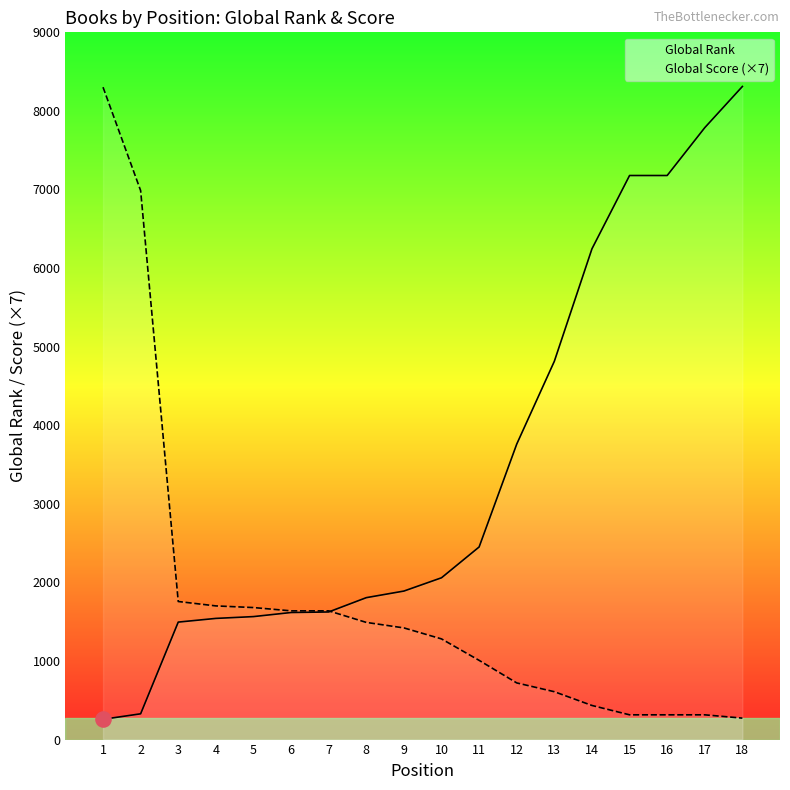

What is the total value across all series at 12?

4481